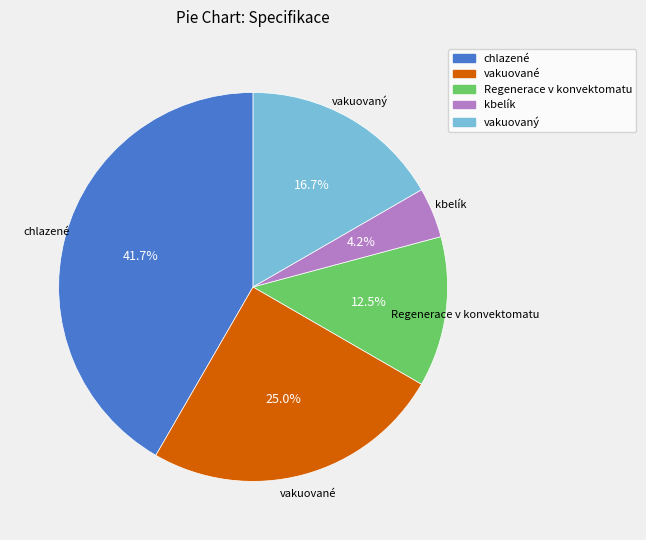

Is there a majority slice in this chart?

No